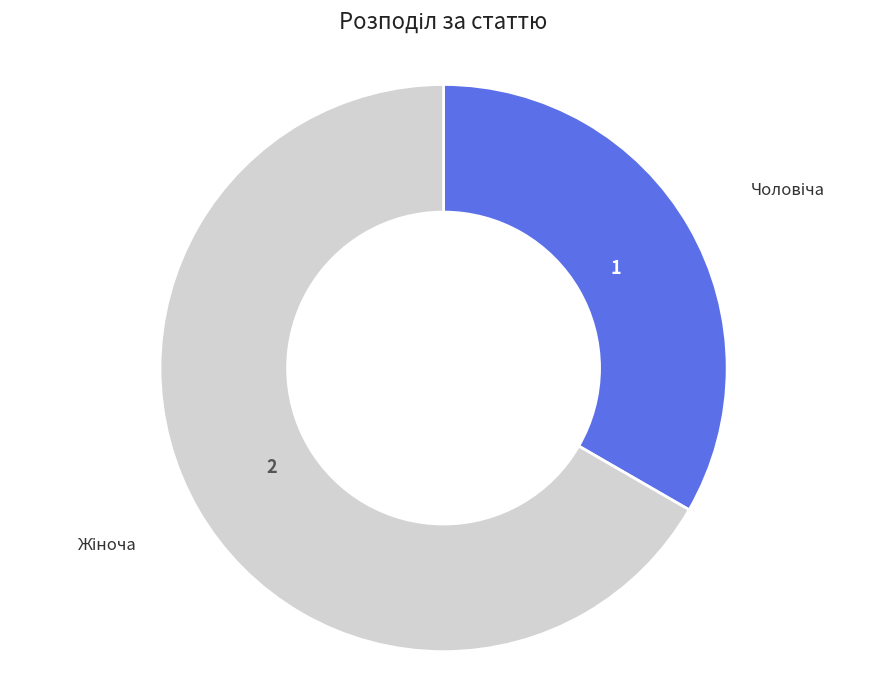

Is there any slice that represents more than half of the pie?

Yes